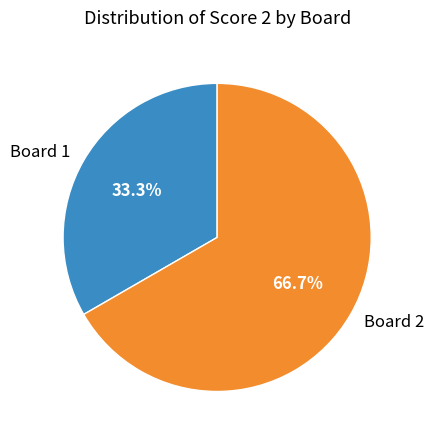

Which slice is the largest?

Board 2